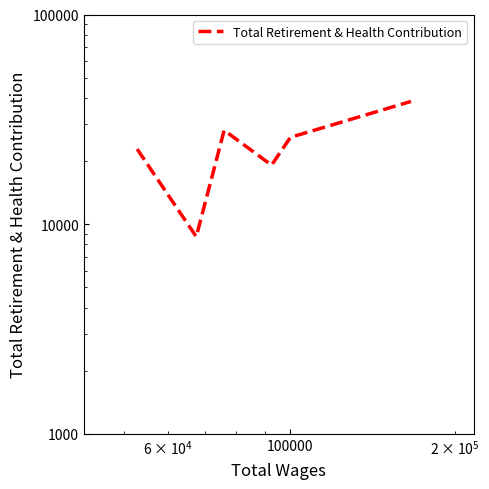

What is the value of the 3rd point from the left?

28027